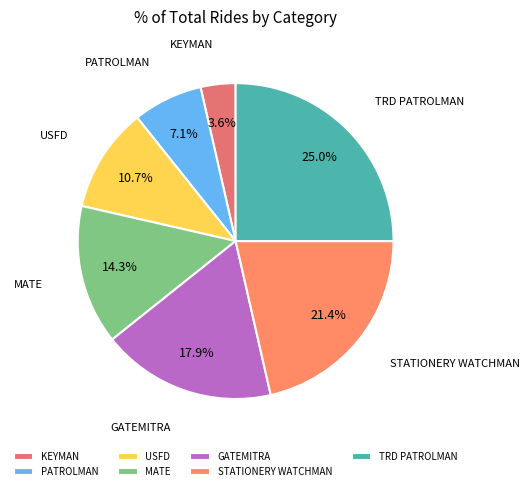

To the nearest percent, what is the combined percentage of TRD PATROLMAN and USFD?

36%